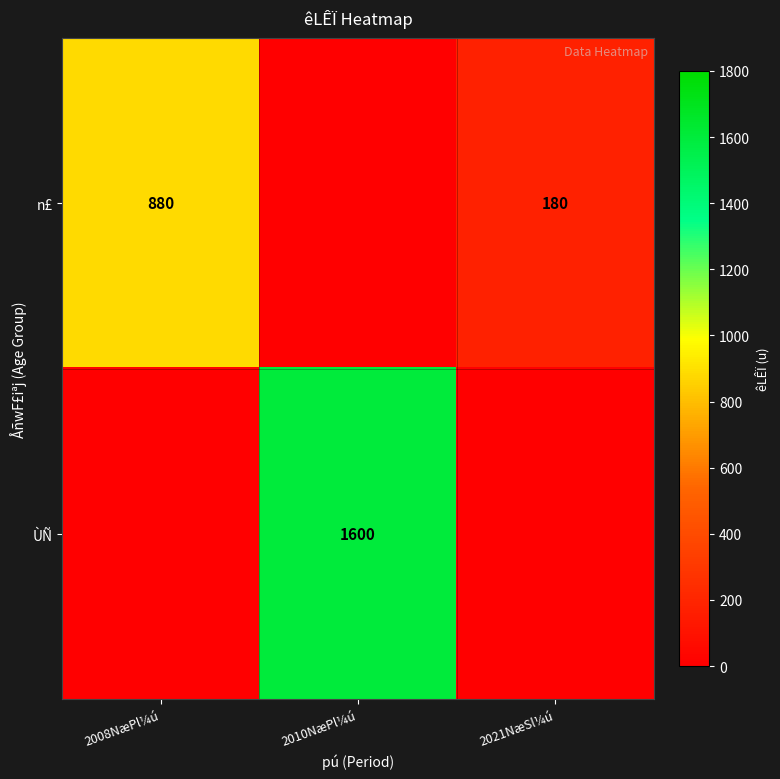

Is the value of ÙÑ at 2010NæPl¼ú greater than the value of n£ at 2008NæPl¼ú?

Yes